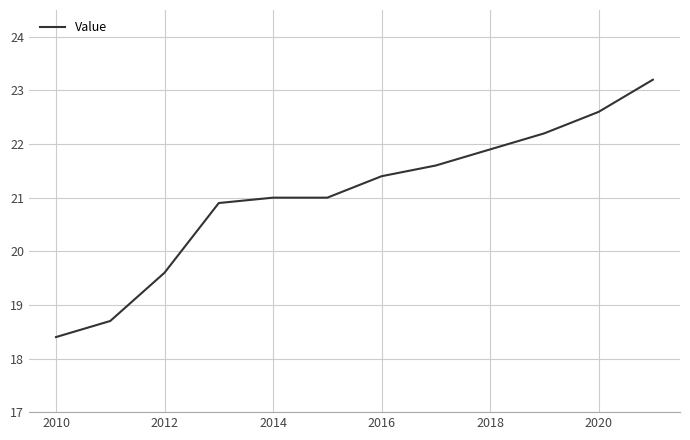

Reading left to right, extract all data points from this chart.

18.4	18.7	19.6	20.9	21.0	21.0	21.4	21.6	21.9	22.2	22.6	23.2